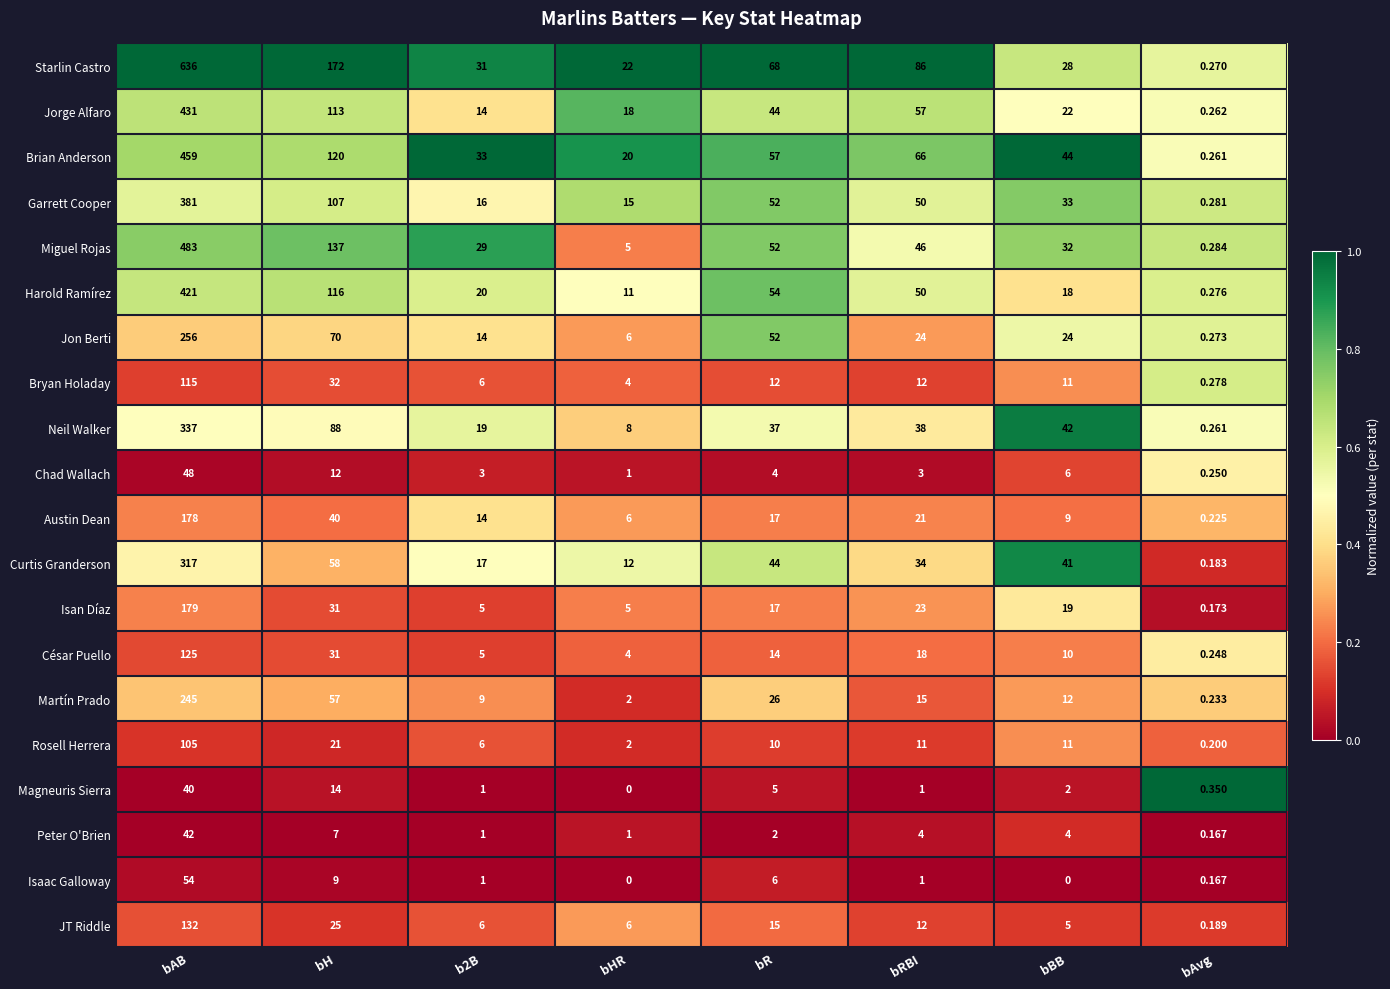

Which series has the largest total across all categories?

Starlin Castro